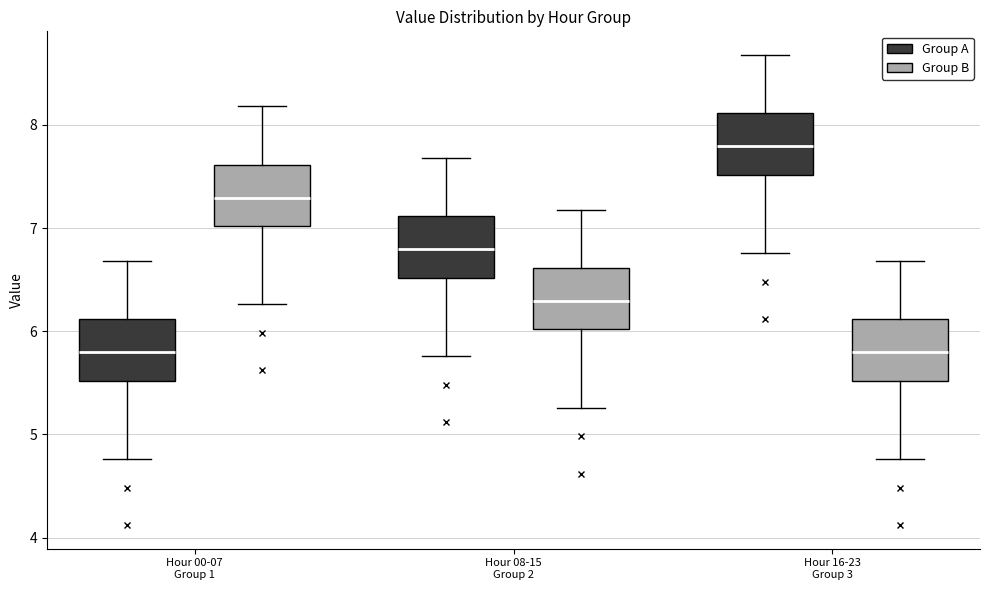

Reading left to right, transcribe this box plot: for each box, give where its median line is, the range the box spans, and where its two whiskers end, as read against the y-axis. The values are not printed on the chart, so give them approximately, as read against the axis.

Hour 00-07 Group 1 (Group A): median 5.8, box 5.5 to 6.1, whiskers 4.8 to 6.7
Hour 00-07 Group 1 (Group B): median 7.3, box 7.0 to 7.6, whiskers 6.3 to 8.2
Hour 08-15 Group 2 (Group A): median 6.8, box 6.5 to 7.1, whiskers 5.8 to 7.7
Hour 08-15 Group 2 (Group B): median 6.3, box 6.0 to 6.6, whiskers 5.3 to 7.2
Hour 16-23 Group 3 (Group A): median 7.8, box 7.5 to 8.1, whiskers 6.8 to 8.7
Hour 16-23 Group 3 (Group B): median 5.8, box 5.5 to 6.1, whiskers 4.8 to 6.7